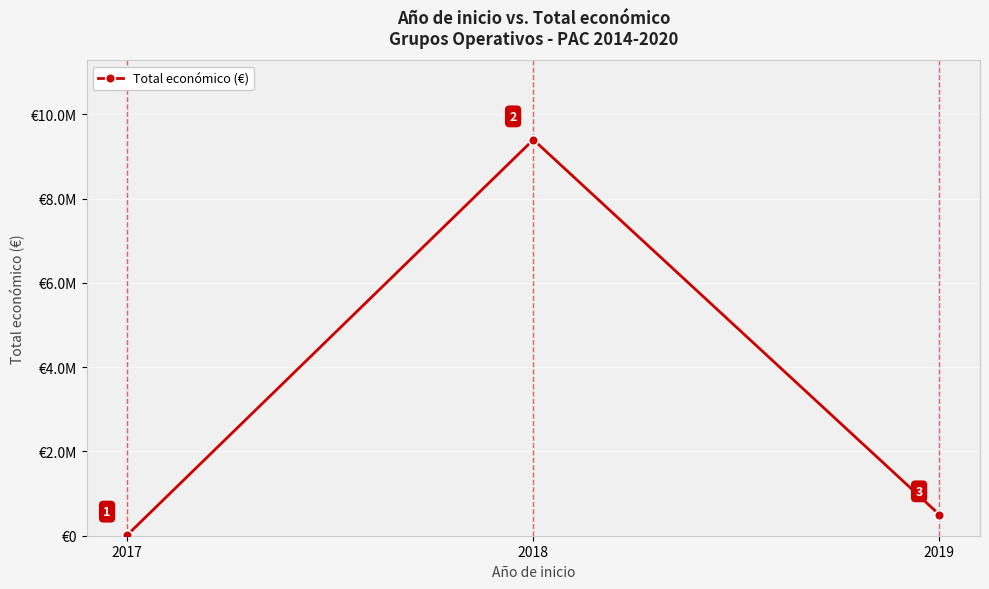

Reading right to left, list all the values displayed in this chart.

499930	9396592	19000